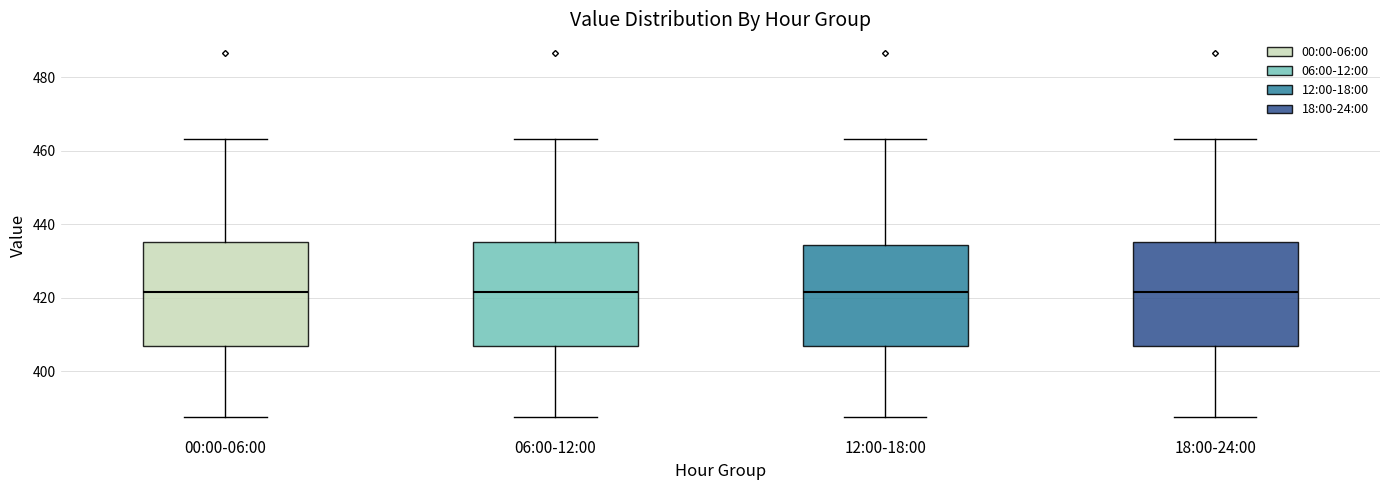

Reading left to right, read every box against the y-axis: the position of its median line, the range the box covers, and the ends of its whiskers. The values are not printed on the chart, so give them approximately, as read against the axis.

00:00-06:00: median 422, box 406 to 436, whiskers 388 to 464
06:00-12:00: median 422, box 406 to 436, whiskers 388 to 464
12:00-18:00: median 422, box 406 to 434, whiskers 388 to 464
18:00-24:00: median 422, box 406 to 436, whiskers 388 to 464